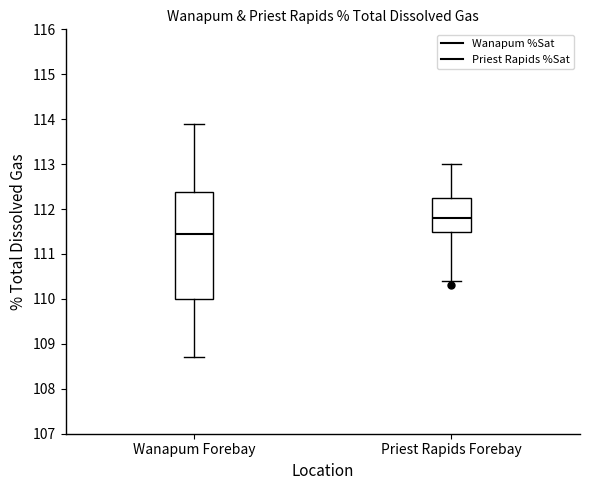

Where does the lower whisker of the box for Priest Rapids Forebay end on the y-axis? The values are not printed on the chart, so give them approximately, as read against the axis.

110.4